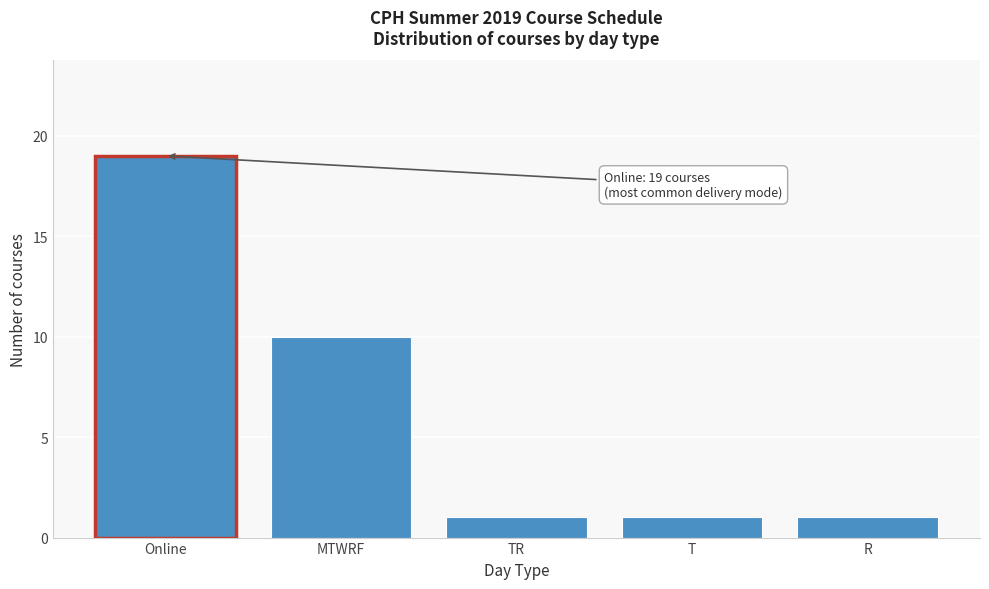

Reading left to right, list all the values displayed in this chart.

19	10	1	1	1